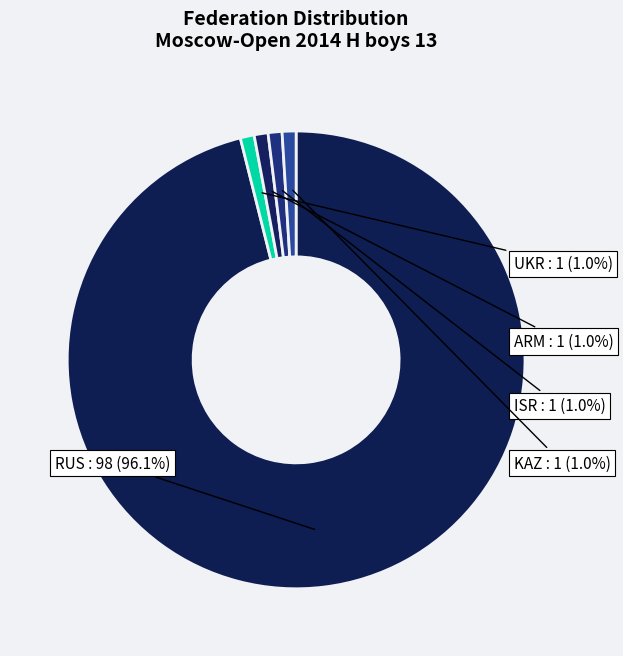

What is the majority slice?

RUS